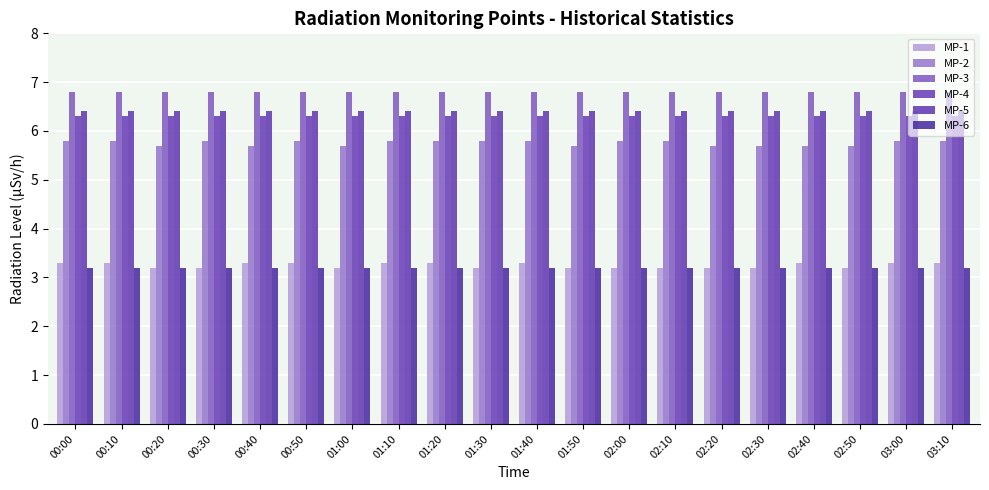

What is the sum of all MP-2 values?

115.2